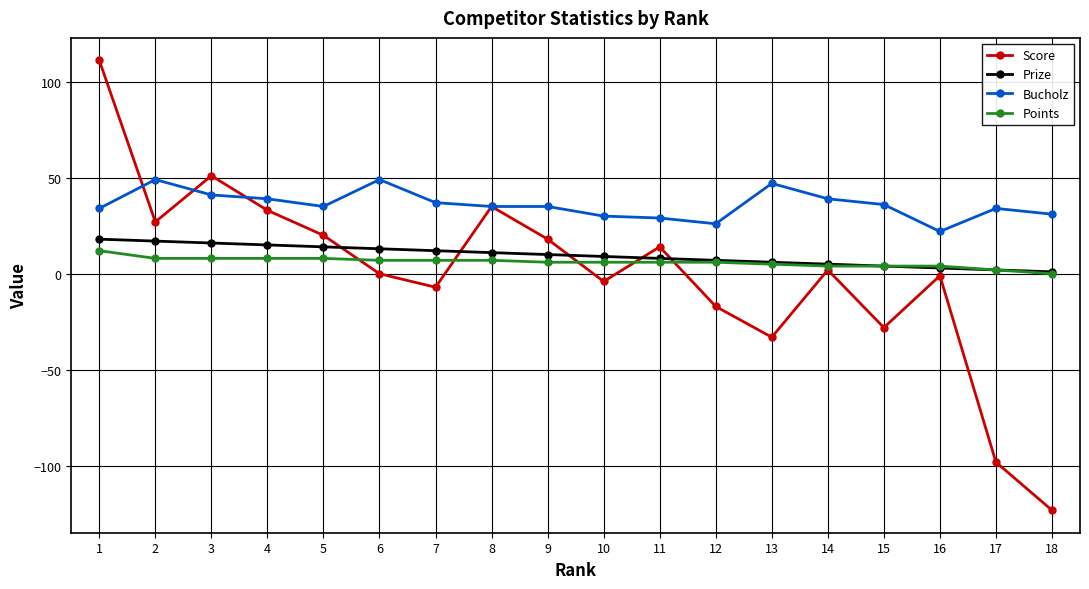

What is the difference between the highest and lowest values at 9?

29